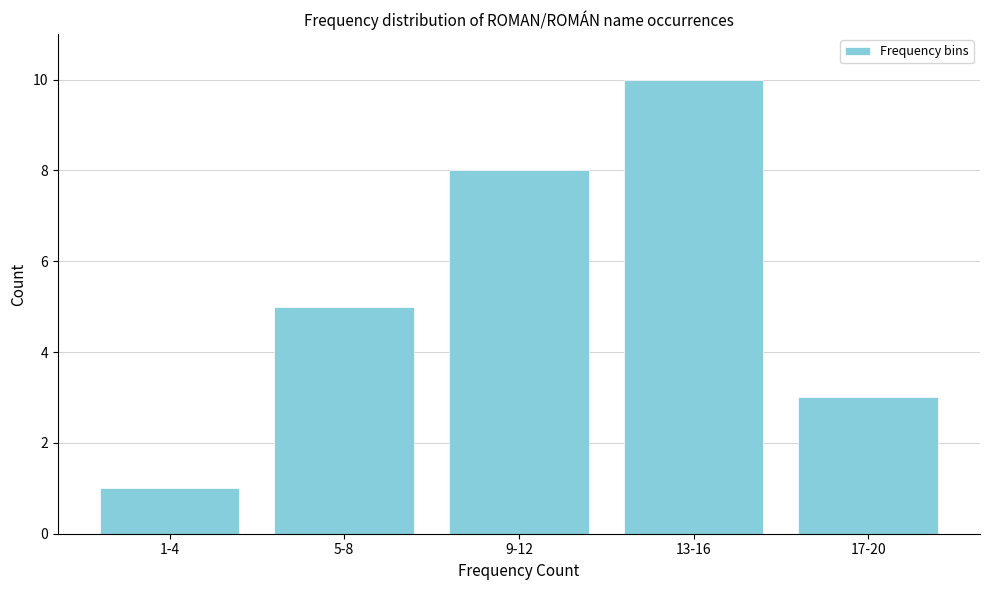

Reading left to right, transcribe all the data shown in this chart.

1-4=1	5-8=5	9-12=8	13-16=10	17-20=3